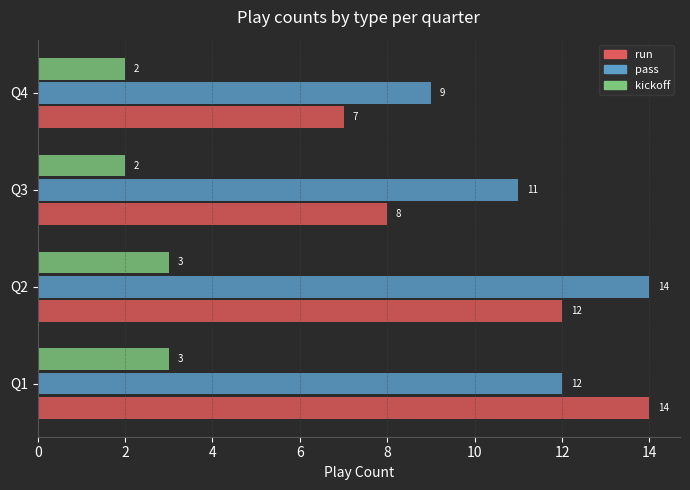

Is the value of kickoff at Q4 greater than the value of run at Q3?

No